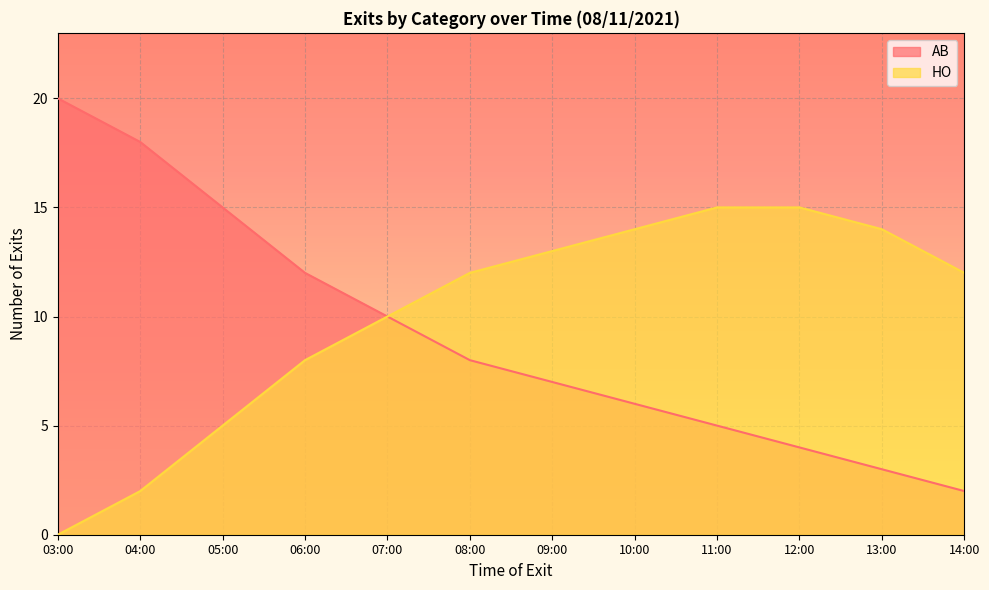

List the labels in order of AB value, largest first.

03:00, 04:00, 05:00, 06:00, 07:00, 08:00, 09:00, 10:00, 11:00, 12:00, 13:00, 14:00